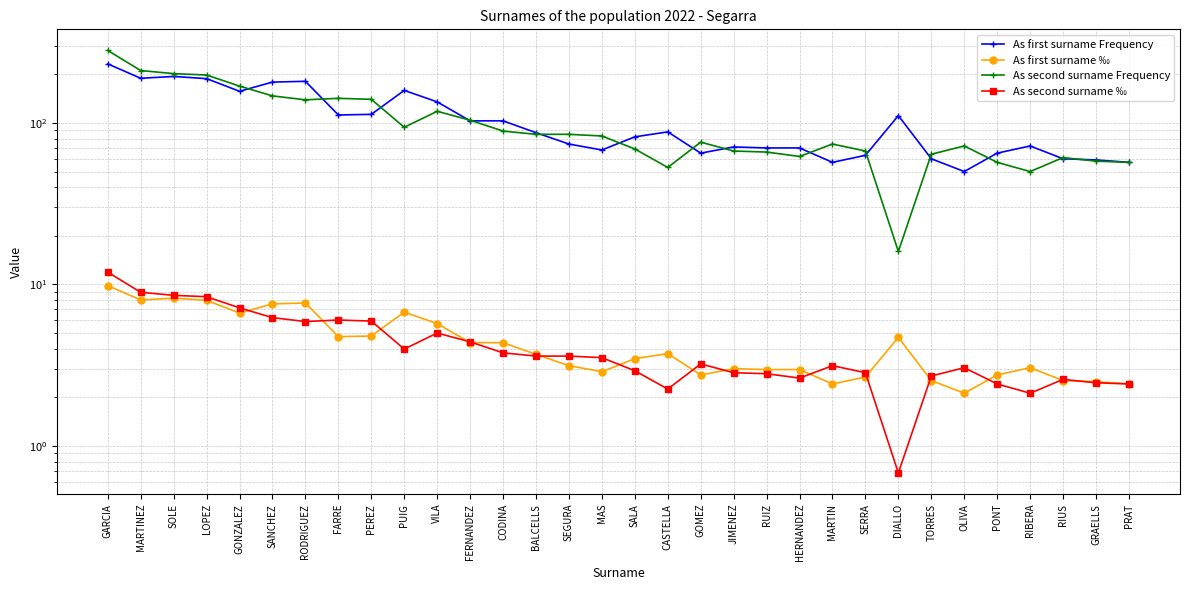

Rank the series by their maximum value, from highest to lowest.

As second surname Frequency, As first surname Frequency, As second surname ‰, As first surname ‰